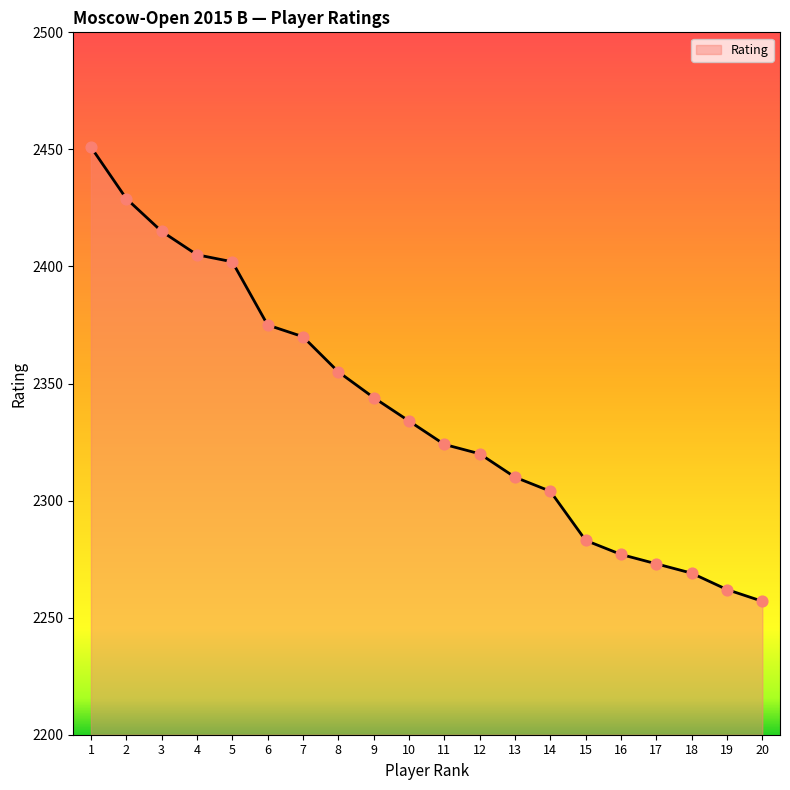

Approximately how many times larger is the value at 18 compared to 6?

1.0